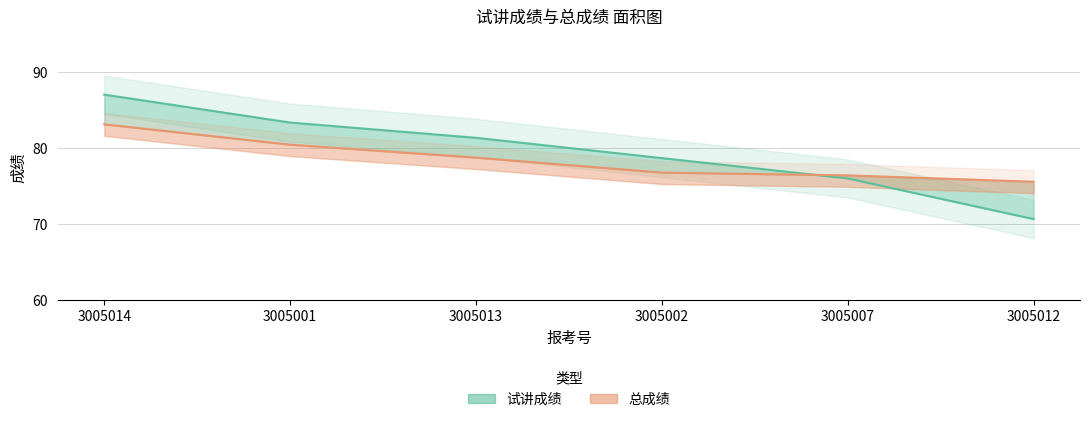

At which category is the sum across all series the highest?

3005014